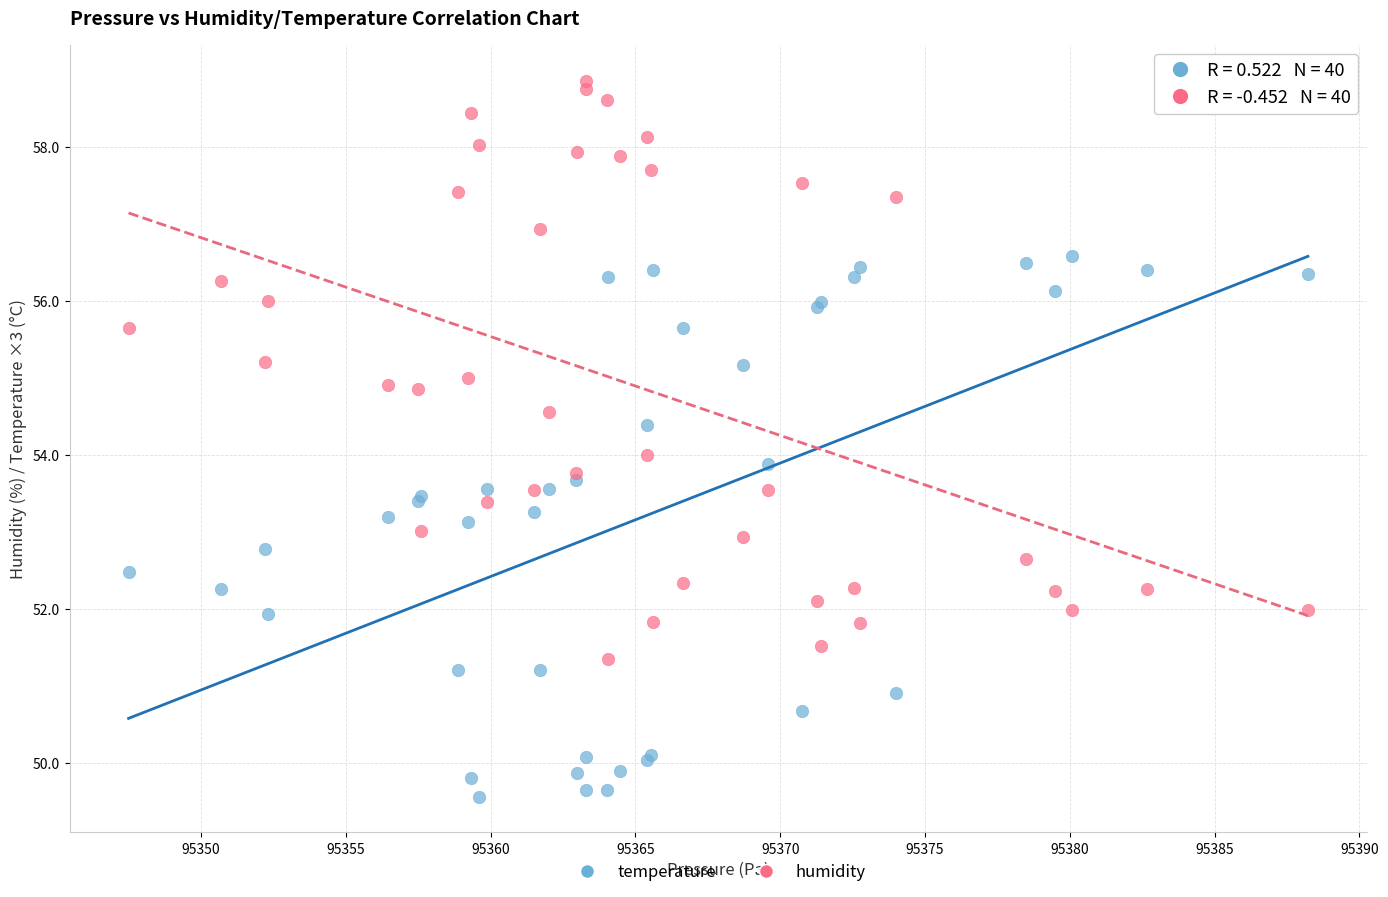

What is the X range (max minus min) for the scatter plot?

40.7